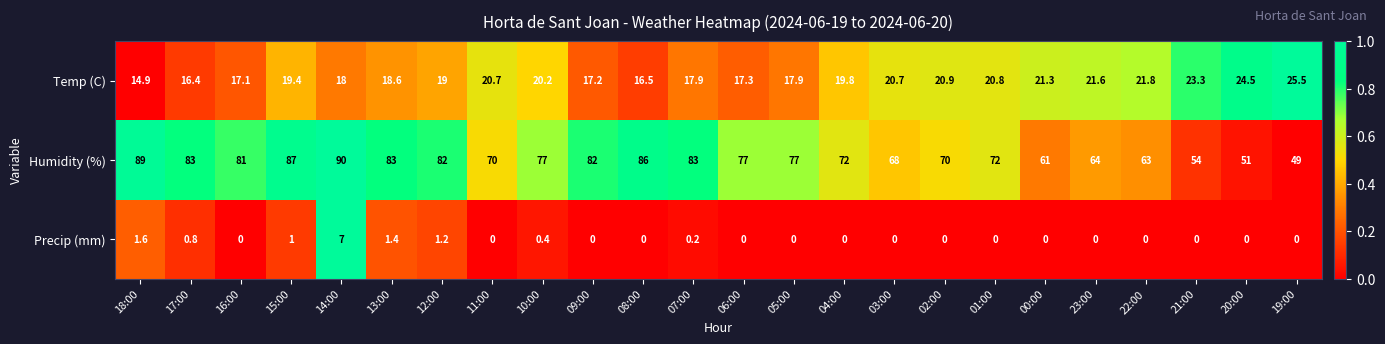

How many series are shown in this chart?

3